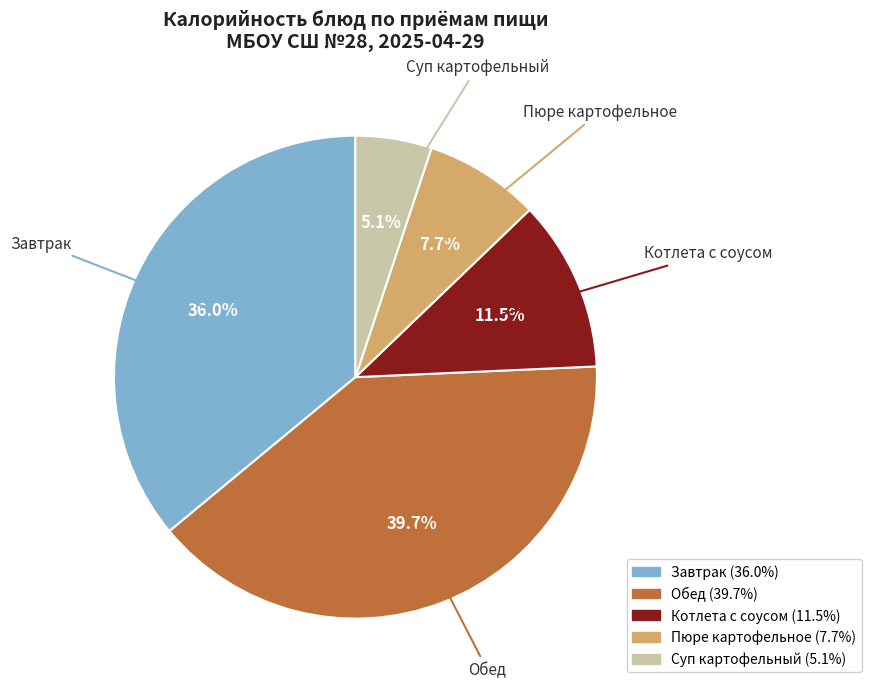

To the nearest percent, what is the combined percentage of Котлета с соусом and Обед?

51%